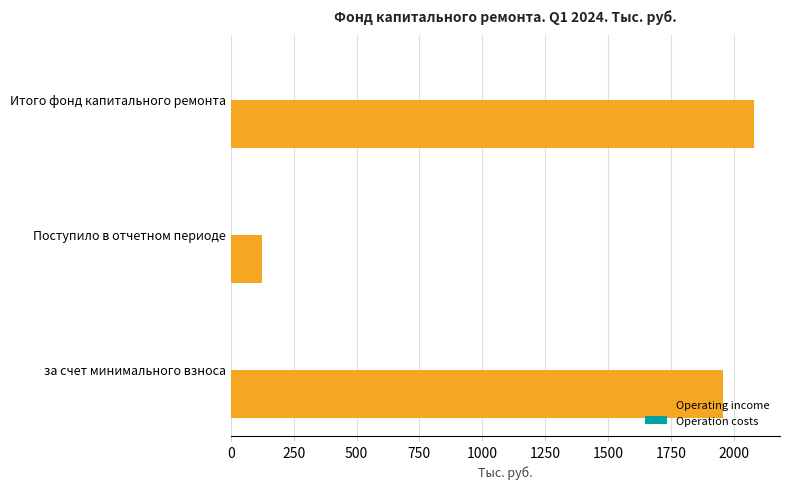

Is it true that the value at Поступило в отчетном периоде is 57.9?

False